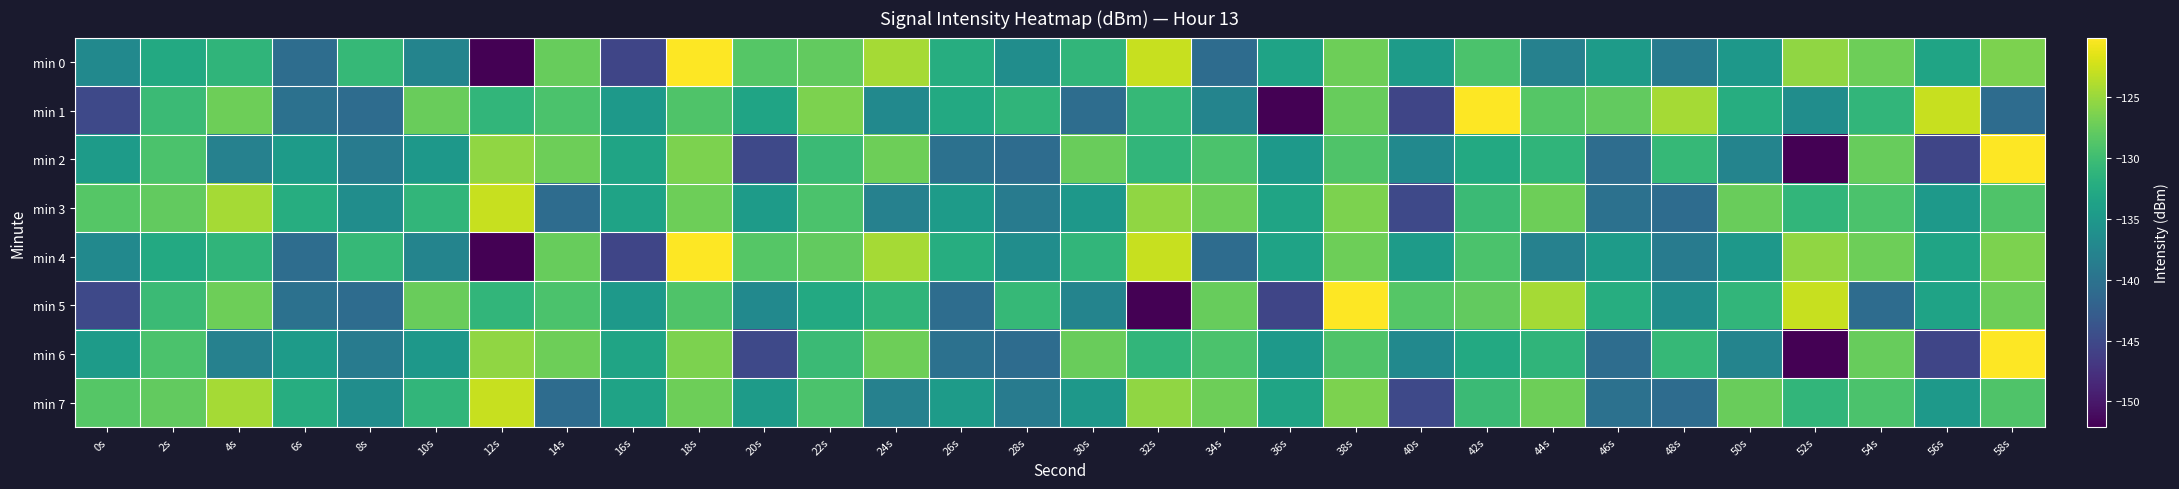

Reading left to right, what are all the values shown in this chart?

min 0: 0s=-137.0	2s=-132.6	4s=-131.2	6s=-140.6	8s=-130.7	10s=-137.6	12s=-152.1	14s=-127.5	16s=-145.5	18s=-120.1	20s=-128.6	22s=-127.8	24s=-124.4	26s=-132.2	28s=-136.4	30s=-131.1	32s=-122.8	34s=-140.8	36s=-133.6	38s=-127.1	40s=-134.5	42s=-129.2	44s=-138.1	46s=-134.5	48s=-138.8	50s=-135.1	52s=-125.4	54s=-127.2	56s=-133.4	58s=-126.4
min 1: 0s=-145.0	2s=-130.3	4s=-127.1	6s=-140.1	8s=-140.8	10s=-127.4	12s=-131.1	14s=-129.1	16s=-135.0	18s=-128.9	20s=-133.4	22s=-126.4	24s=-137.0	26s=-132.6	28s=-131.2	30s=-140.6	32s=-130.7	34s=-137.6	36s=-152.1	38s=-127.5	40s=-145.5	42s=-120.1	44s=-128.6	46s=-127.8	48s=-124.4	50s=-132.2	52s=-136.4	54s=-131.1	56s=-122.8	58s=-140.8
min 2: 0s=-134.5	2s=-129.2	4s=-138.1	6s=-134.5	8s=-138.8	10s=-135.1	12s=-125.4	14s=-127.2	16s=-133.4	18s=-126.4	20s=-145.0	22s=-130.3	24s=-127.1	26s=-140.1	28s=-140.8	30s=-127.4	32s=-131.1	34s=-129.1	36s=-135.0	38s=-128.9	40s=-137.0	42s=-132.6	44s=-131.2	46s=-140.6	48s=-130.7	50s=-137.6	52s=-152.1	54s=-127.5	56s=-145.5	58s=-120.1
min 3: 0s=-128.6	2s=-127.8	4s=-124.4	6s=-132.2	8s=-136.4	10s=-131.1	12s=-122.8	14s=-140.8	16s=-133.6	18s=-127.1	20s=-134.5	22s=-129.2	24s=-138.1	26s=-134.5	28s=-138.8	30s=-135.1	32s=-125.4	34s=-127.2	36s=-133.4	38s=-126.4	40s=-145.0	42s=-130.3	44s=-127.1	46s=-140.1	48s=-140.8	50s=-127.4	52s=-131.1	54s=-129.1	56s=-135.0	58s=-128.9
min 4: 0s=-137.0	2s=-132.6	4s=-131.2	6s=-140.6	8s=-130.7	10s=-137.6	12s=-152.1	14s=-127.5	16s=-145.5	18s=-120.1	20s=-128.6	22s=-127.8	24s=-124.4	26s=-132.2	28s=-136.4	30s=-131.1	32s=-122.8	34s=-140.8	36s=-133.6	38s=-127.1	40s=-134.5	42s=-129.2	44s=-138.1	46s=-134.5	48s=-138.8	50s=-135.1	52s=-125.4	54s=-127.2	56s=-133.4	58s=-126.4
min 5: 0s=-145.0	2s=-130.3	4s=-127.1	6s=-140.1	8s=-140.8	10s=-127.4	12s=-131.1	14s=-129.1	16s=-135.0	18s=-128.9	20s=-137.0	22s=-132.6	24s=-131.2	26s=-140.6	28s=-130.7	30s=-137.6	32s=-152.1	34s=-127.5	36s=-145.5	38s=-120.1	40s=-128.6	42s=-127.8	44s=-124.4	46s=-132.2	48s=-136.4	50s=-131.1	52s=-122.8	54s=-140.8	56s=-133.6	58s=-127.1
min 6: 0s=-134.5	2s=-129.2	4s=-138.1	6s=-134.5	8s=-138.8	10s=-135.1	12s=-125.4	14s=-127.2	16s=-133.4	18s=-126.4	20s=-145.0	22s=-130.3	24s=-127.1	26s=-140.1	28s=-140.8	30s=-127.4	32s=-131.1	34s=-129.1	36s=-135.0	38s=-128.9	40s=-137.0	42s=-132.6	44s=-131.2	46s=-140.6	48s=-130.7	50s=-137.6	52s=-152.1	54s=-127.5	56s=-145.5	58s=-120.1
min 7: 0s=-128.6	2s=-127.8	4s=-124.4	6s=-132.2	8s=-136.4	10s=-131.1	12s=-122.8	14s=-140.8	16s=-133.6	18s=-127.1	20s=-134.5	22s=-129.2	24s=-138.1	26s=-134.5	28s=-138.8	30s=-135.1	32s=-125.4	34s=-127.2	36s=-133.4	38s=-126.4	40s=-145.0	42s=-130.3	44s=-127.1	46s=-140.1	48s=-140.8	50s=-127.4	52s=-131.1	54s=-129.1	56s=-135.0	58s=-128.9